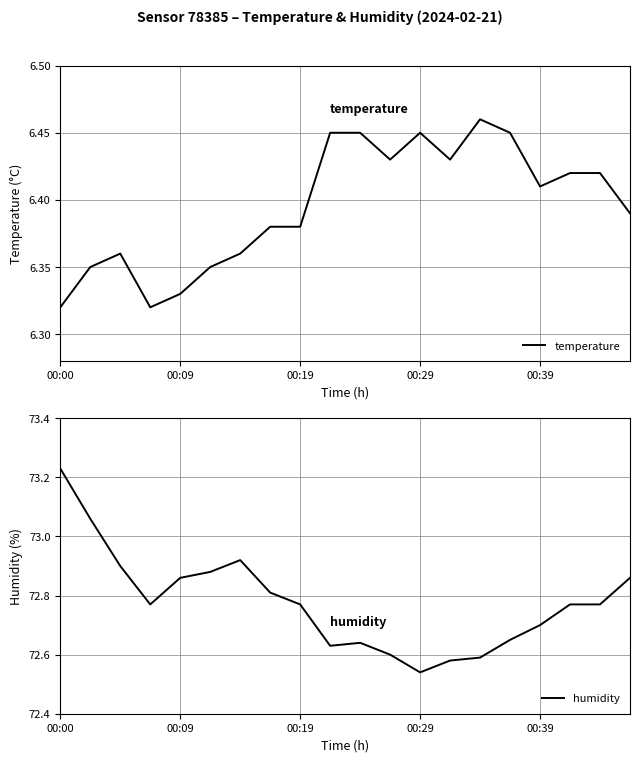

Between 7 and 14, which series saw the biggest shift?

humidity